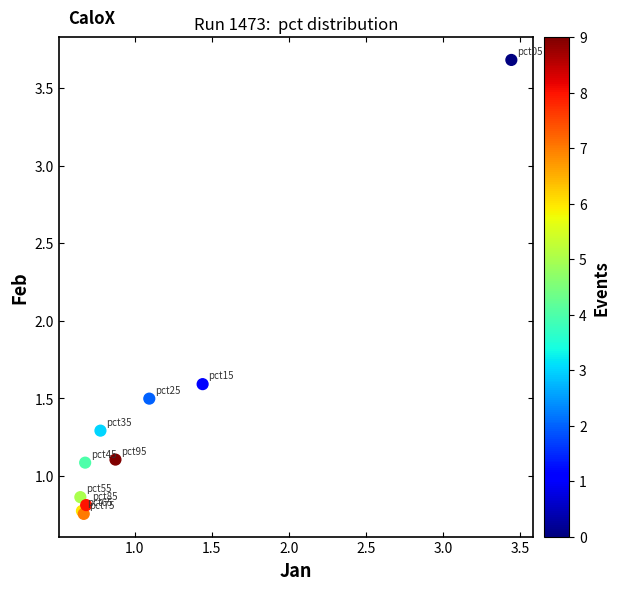

What Y value in the scatter plot is closest to 2?

1.6